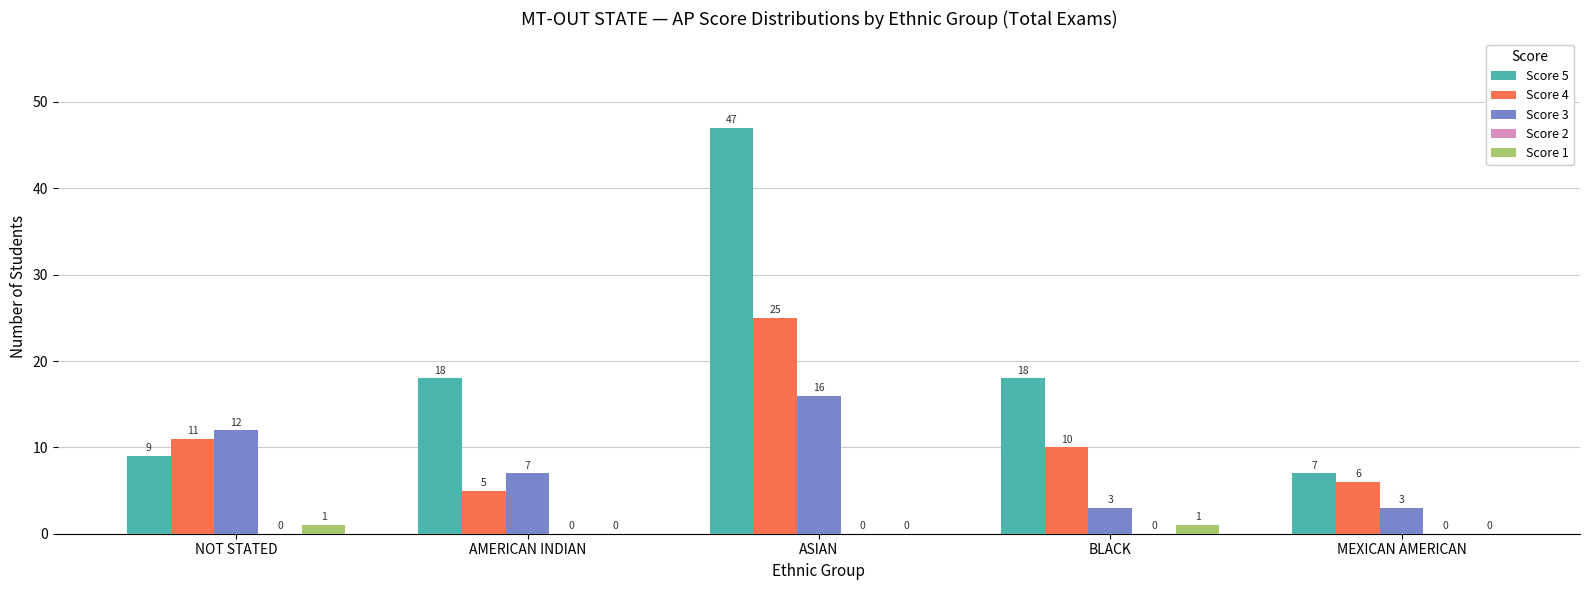

How many groups of bars are there?

5